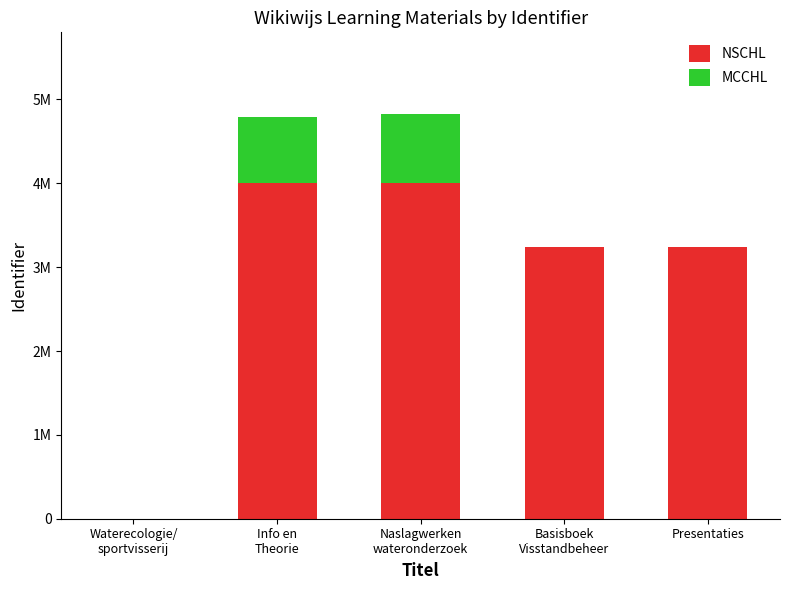

Are the bars grouped side by side (vs. stacked)?

No